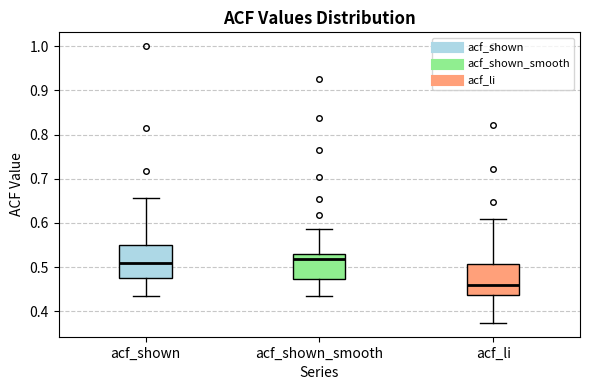

Which box's median line is the highest?

acf_shown_smooth